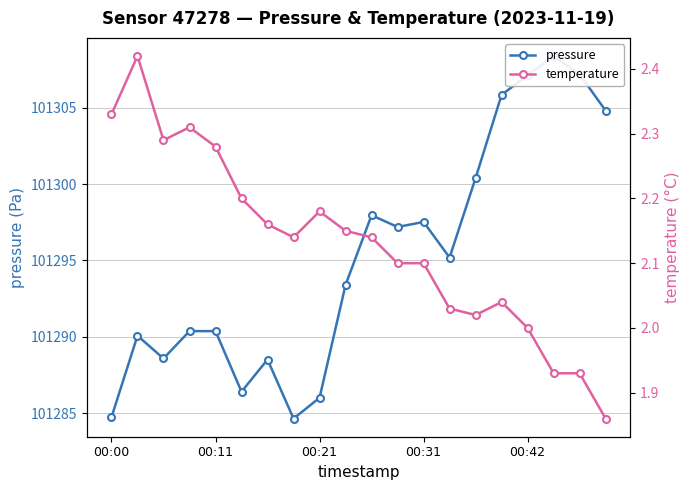

What is the difference between the maximum and minimum values in the pressure series?

23.7